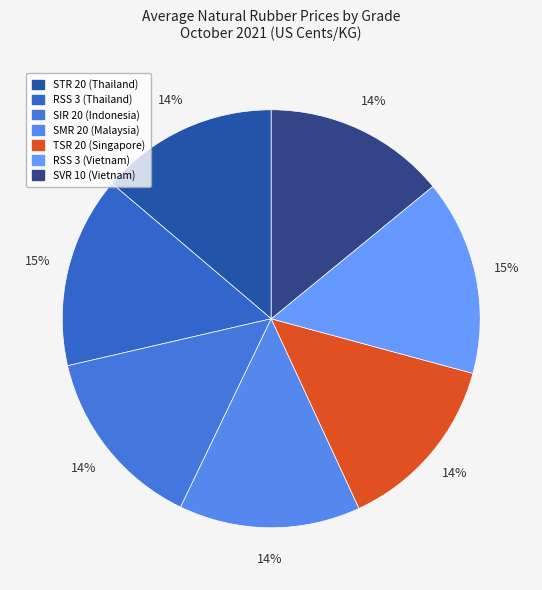

Rank the categories by value from lowest to highest.

STR 20 (Thailand), TSR 20 (Singapore), SMR 20 (Malaysia), SVR 10 (Vietnam), SIR 20 (Indonesia), RSS 3 (Thailand), RSS 3 (Vietnam)